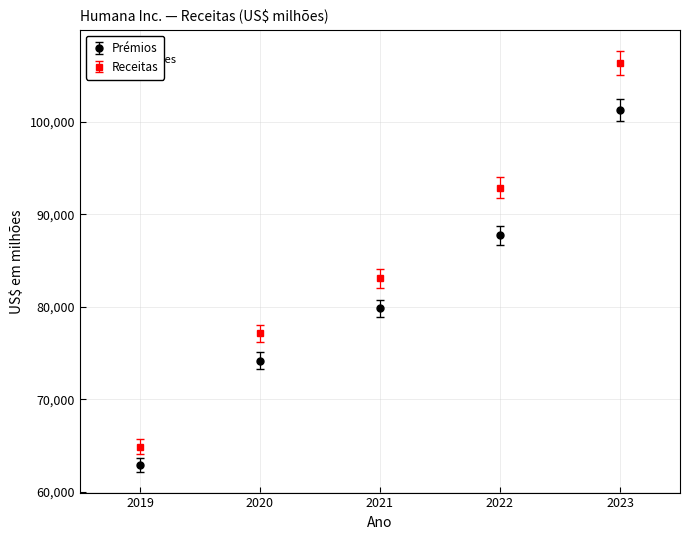

Between 2021 and 2022, which series saw the biggest shift?

Receitas